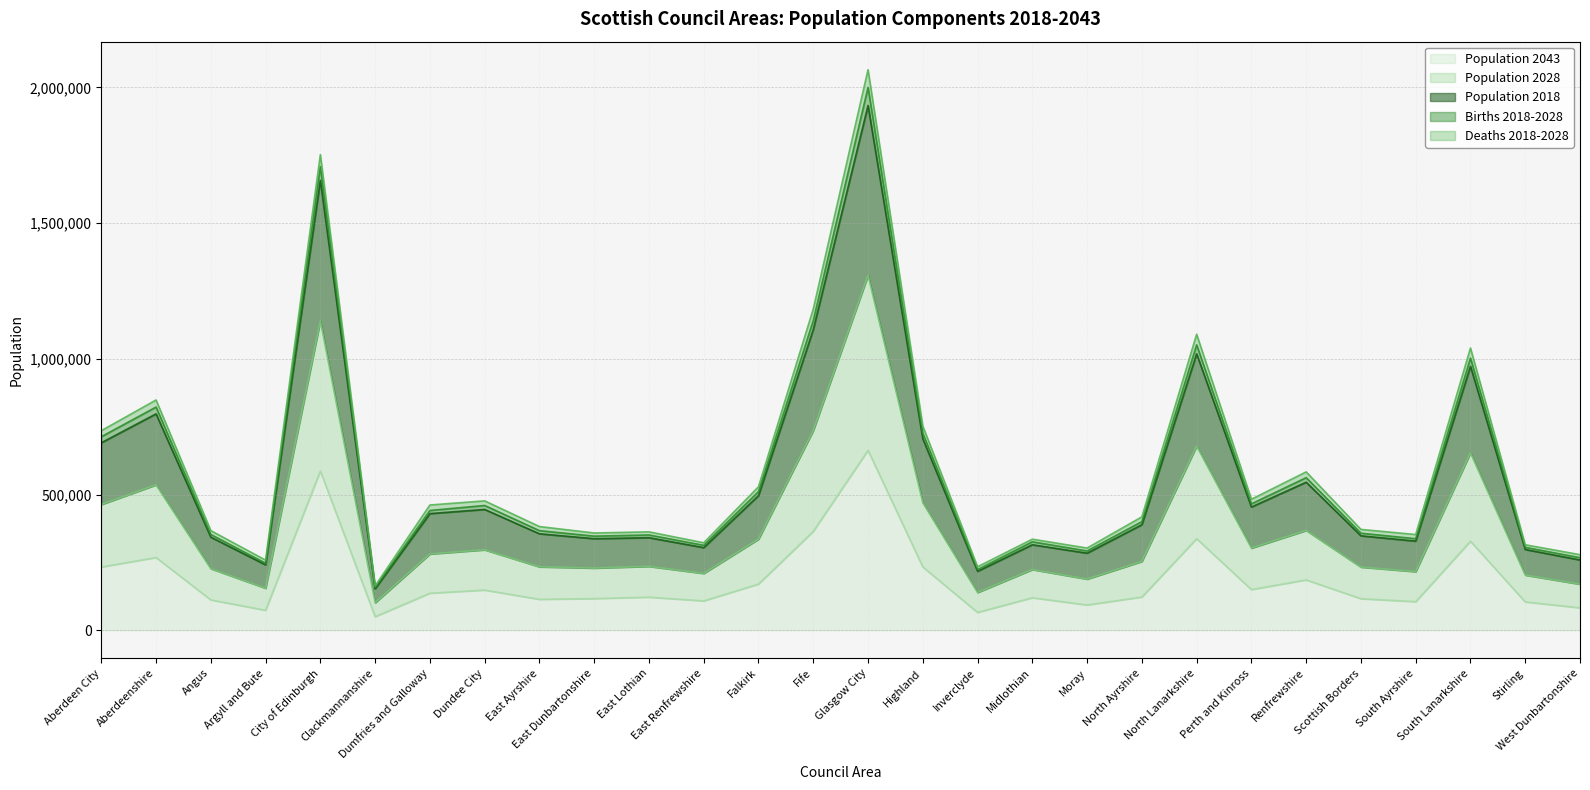

Where is Population 2043 nearest to the value 356331?

Fife